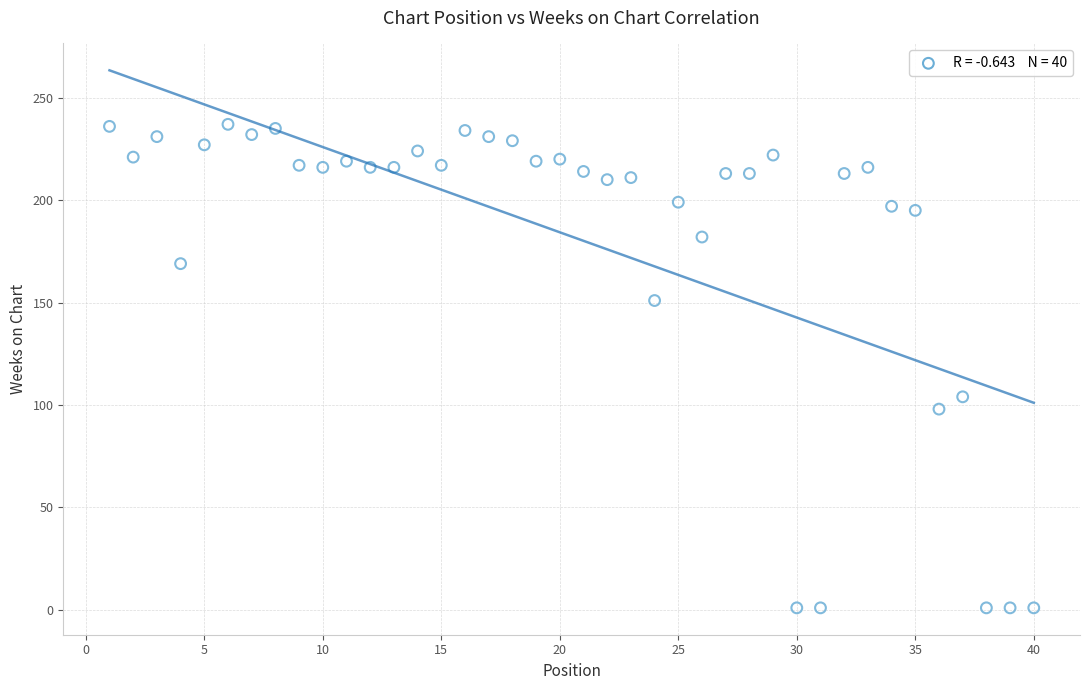

What Y value in the scatter plot is closest to 119?

104